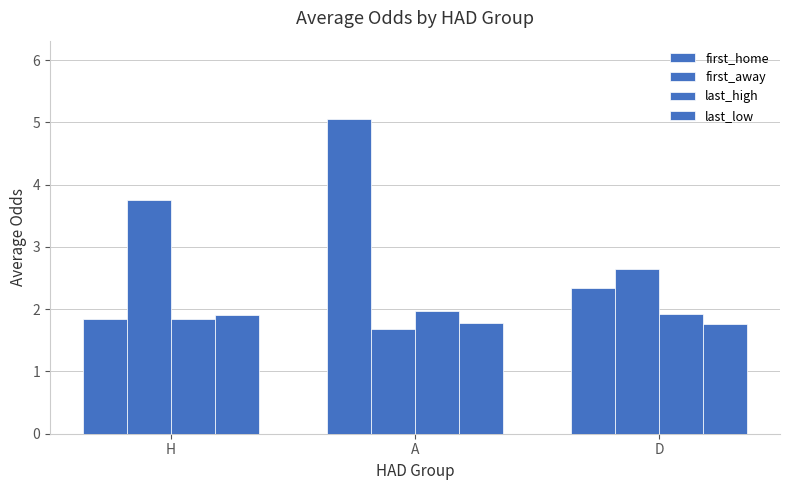

How many bars are there in each group?

4